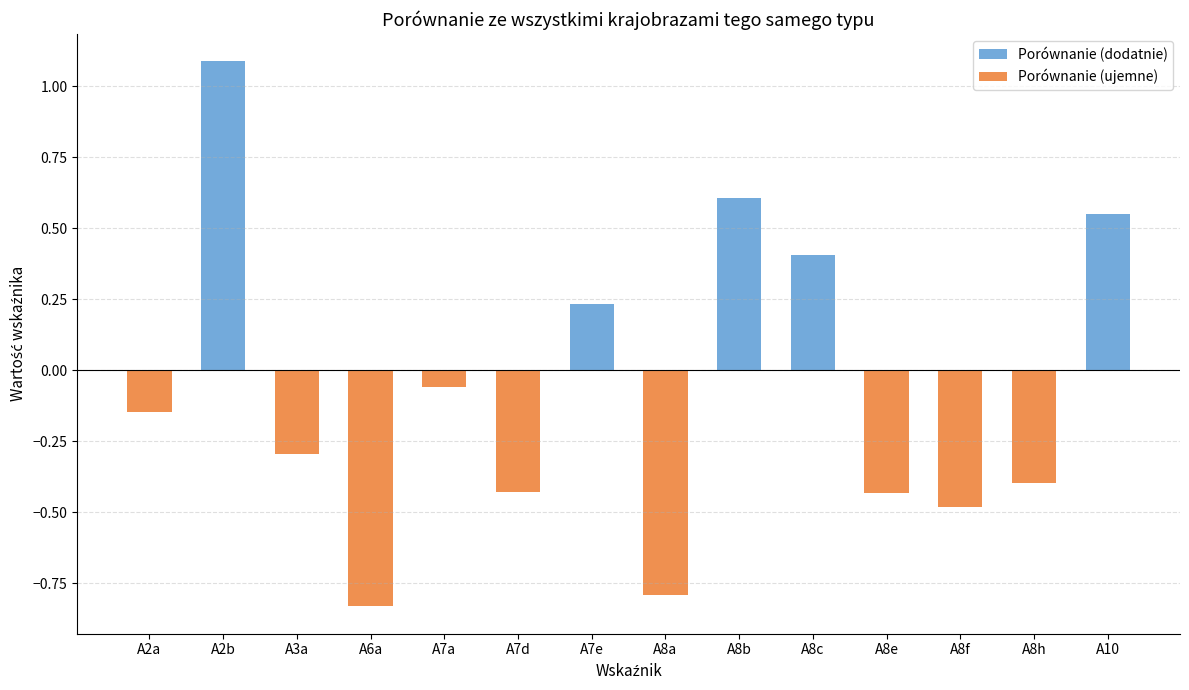

How many data points are less than 0?

9